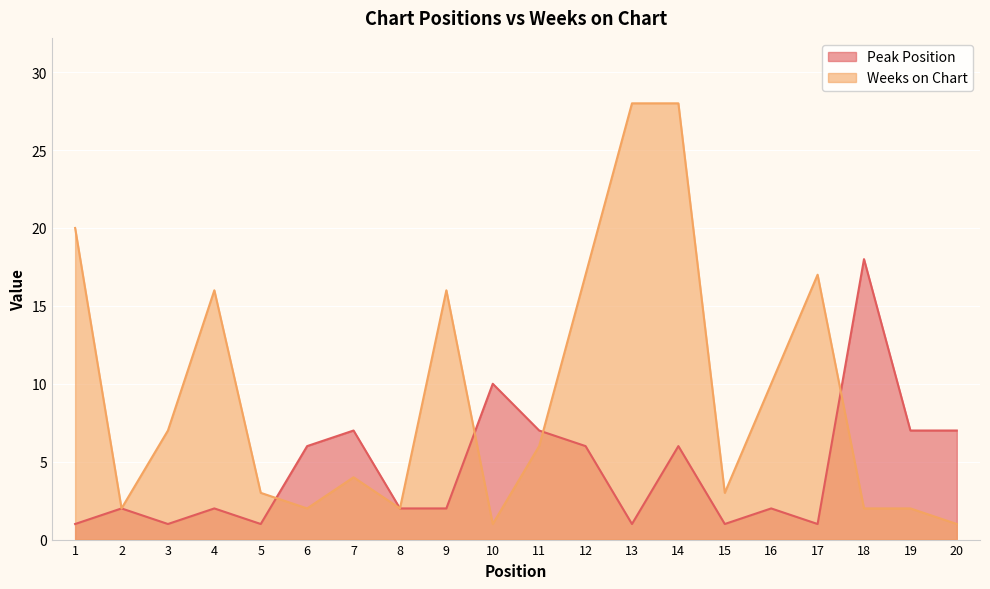

List the series in order of their overall mean, highest first.

Weeks on Chart, Peak Position